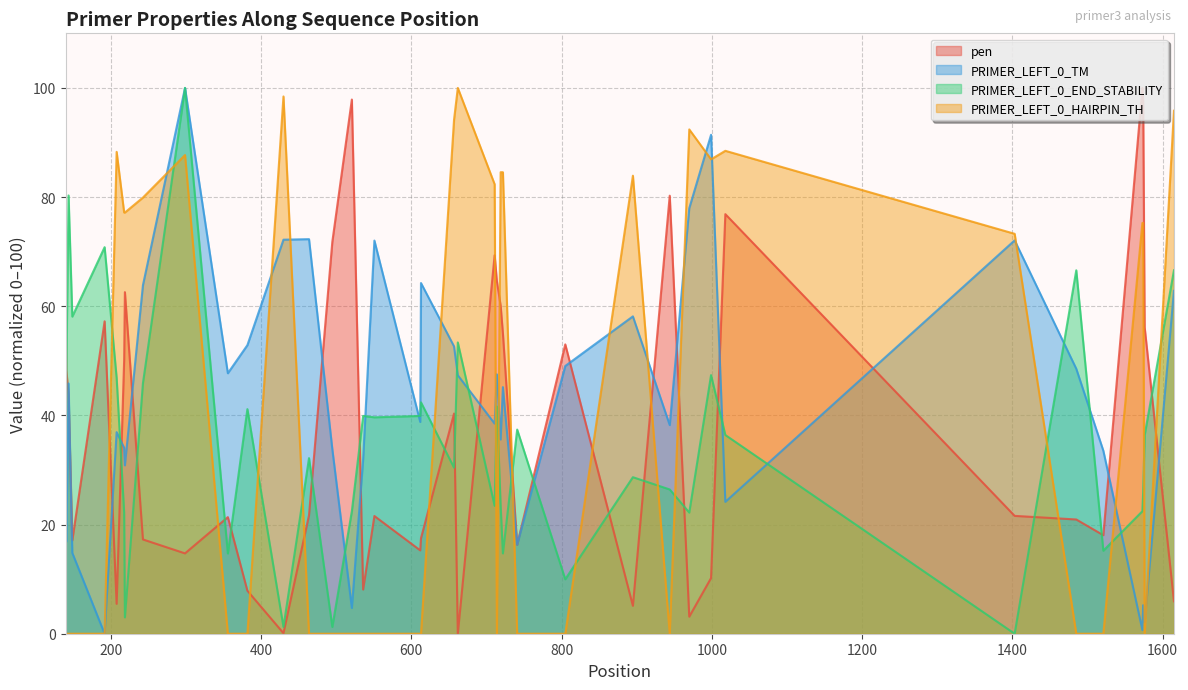

After their last crossing, which series has the higher values: PRIMER_LEFT_0_END_STABILITY or pen?

PRIMER_LEFT_0_END_STABILITY